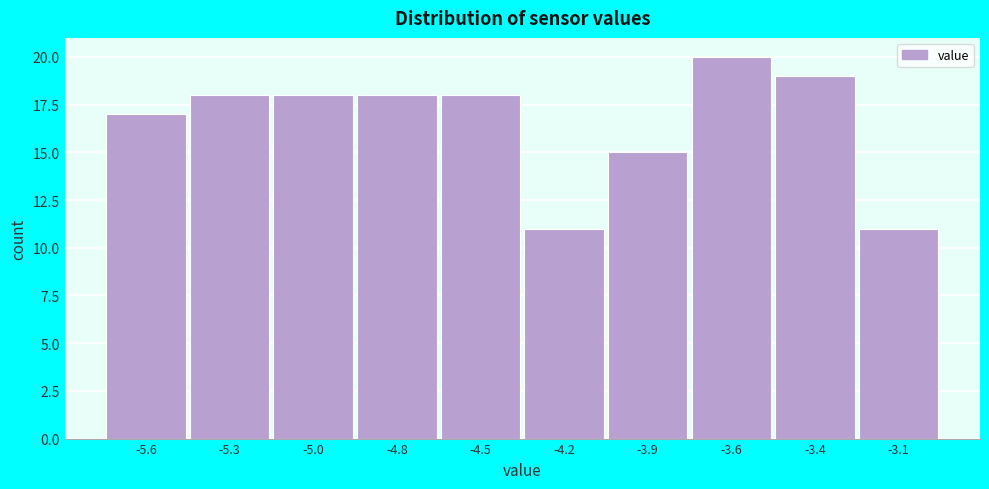

Reading left to right, list all the values displayed in this chart.

17	18	18	18	18	11	15	20	19	11